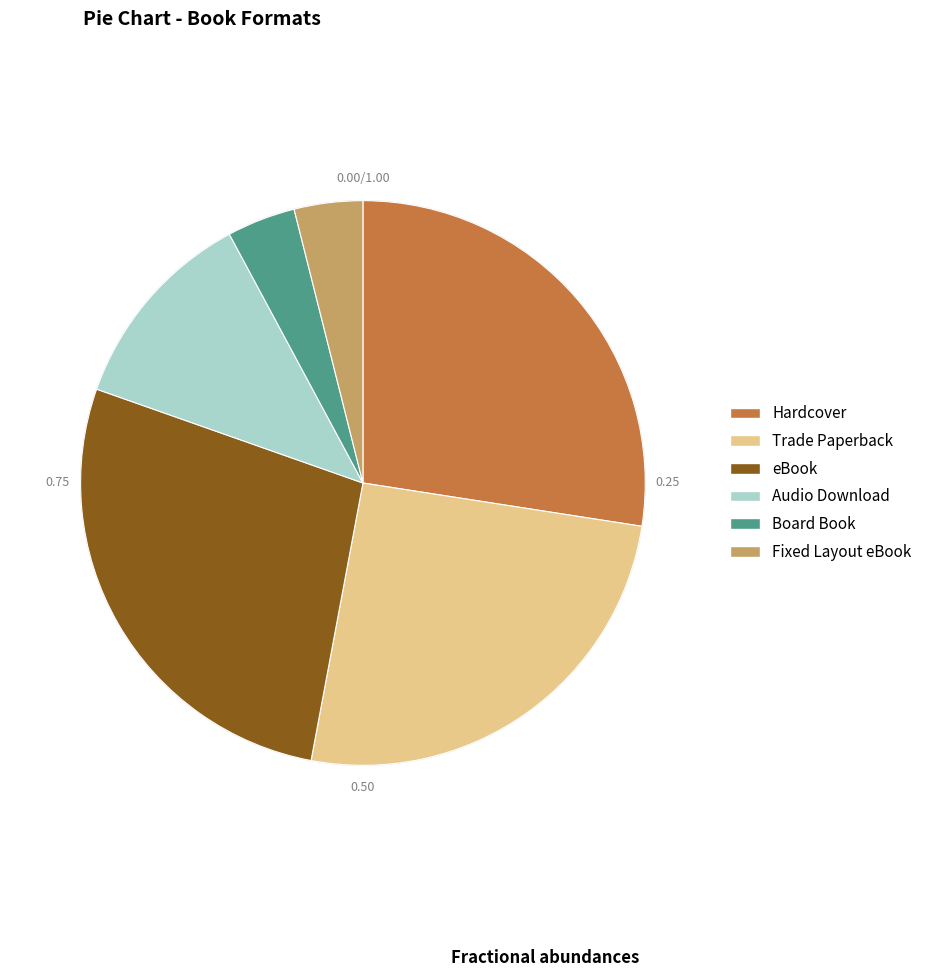

Do Hardcover and Board Book together represent more than half of the pie?

No